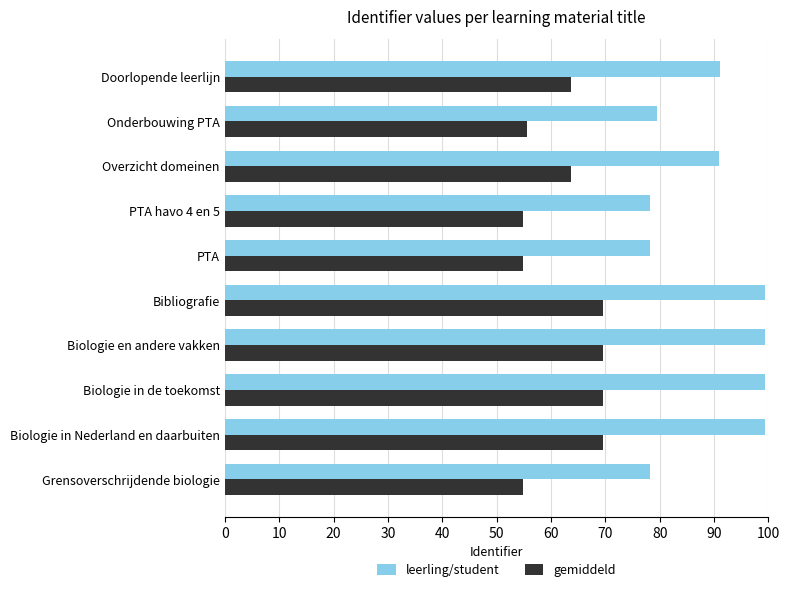

What is the difference between the second highest and minimum values in the gemiddeld series?

14.8